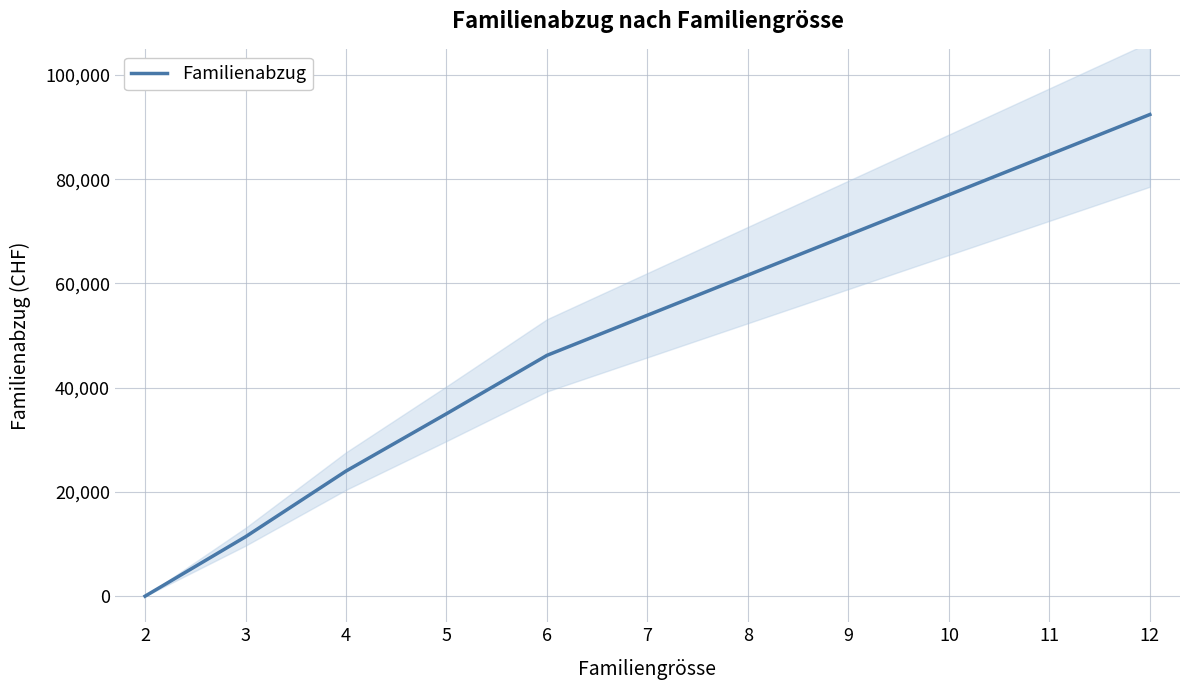

Between 8 and 7, which is larger?

8